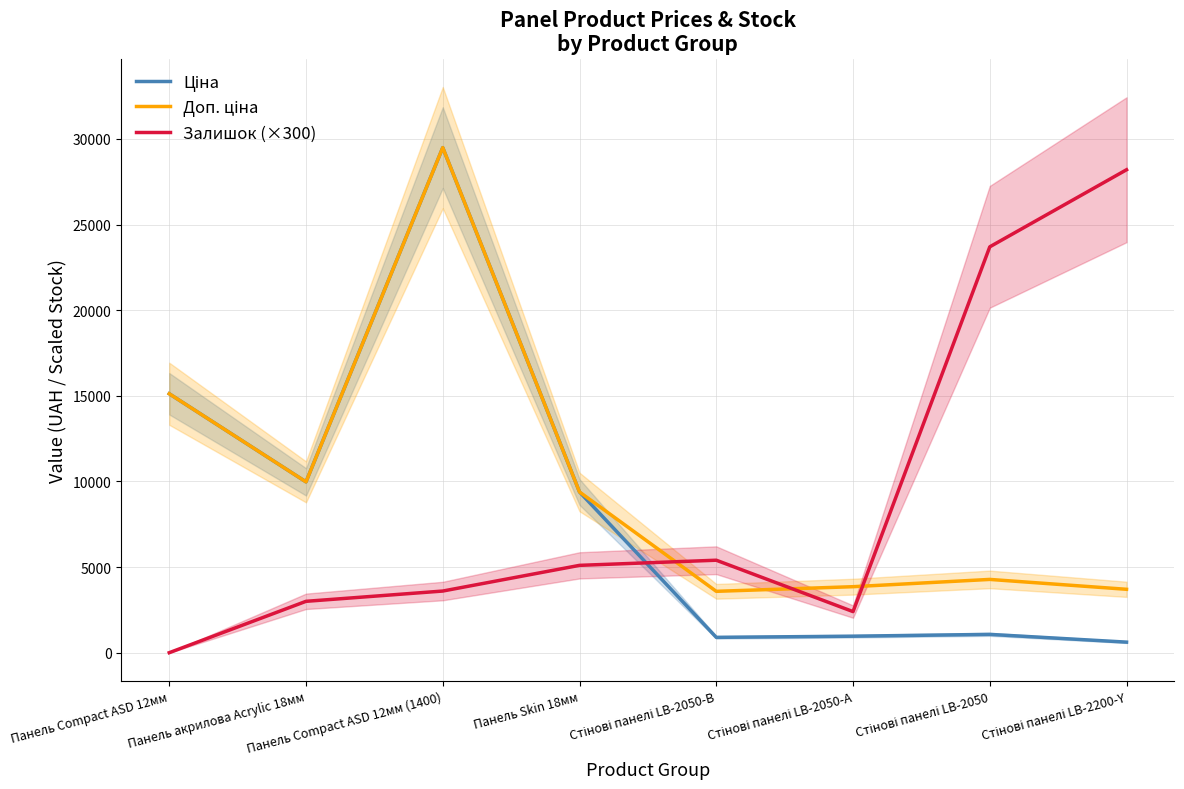

How many intersections are there between Доп. ціна and Залишок (×300)?

3